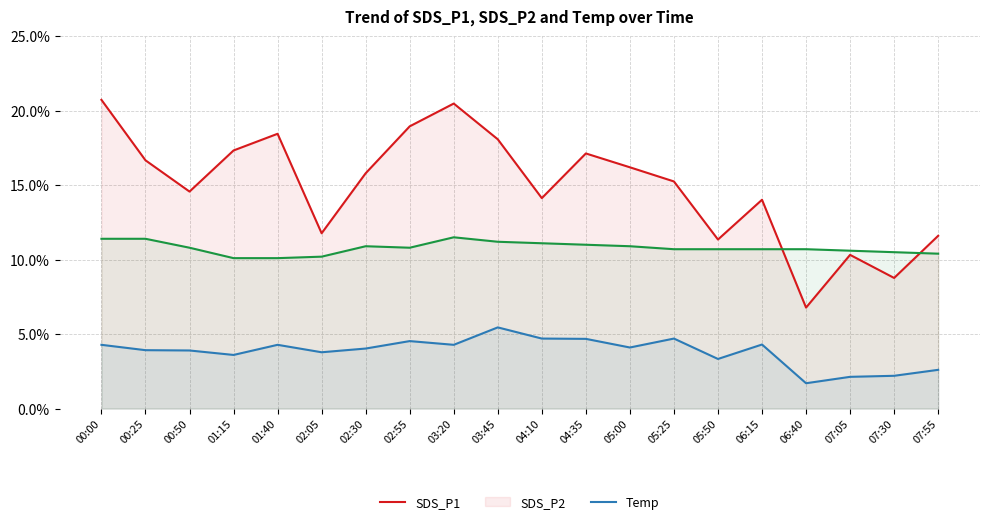

Count the number of data series in this chart.

3